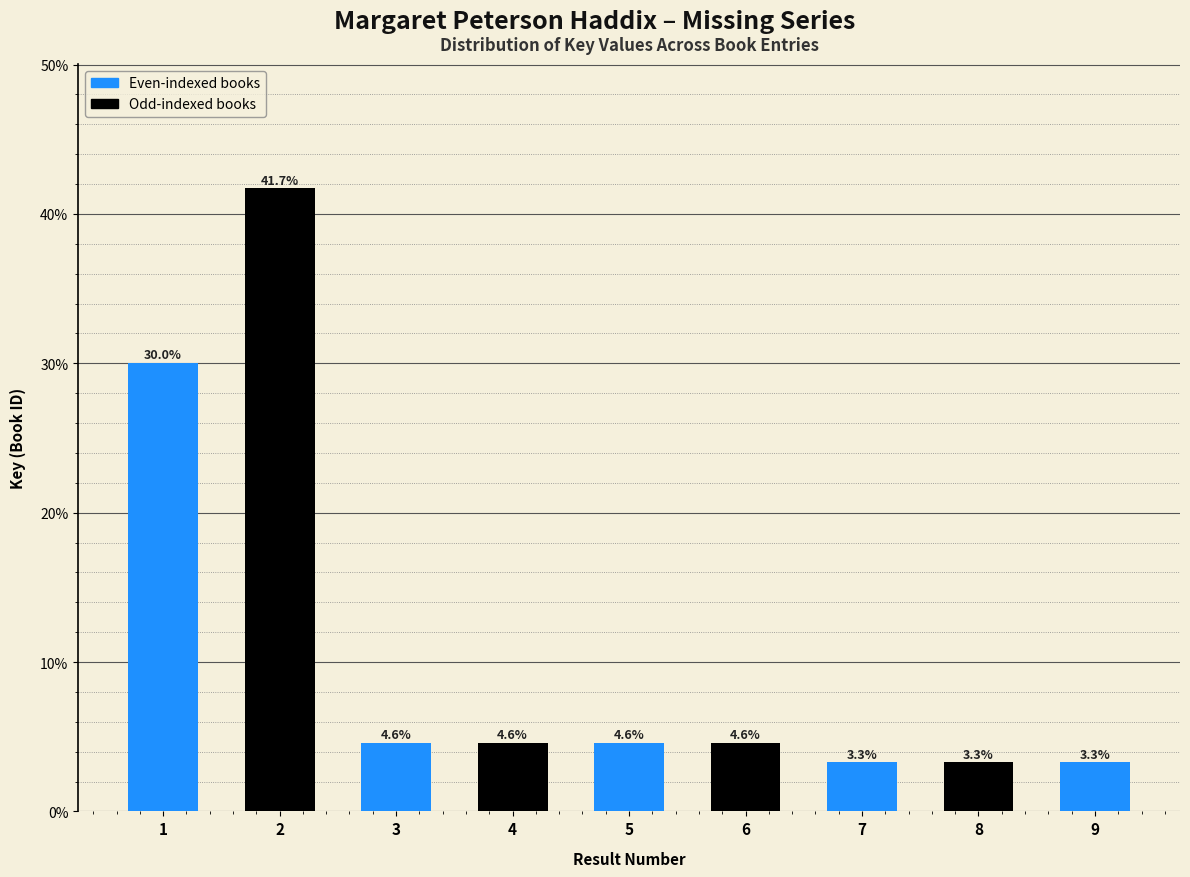

Reading right to left, transcribe all the data shown in this chart.

9=3.3	8=3.3	7=3.3	6=4.6	5=4.6	4=4.6	3=4.6	2=41.7	1=30.0